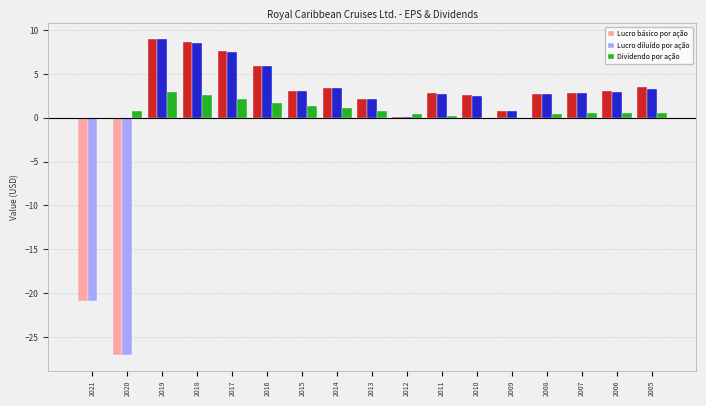

Is the value of Dividendo por ação at 2009 greater than the value of Lucro diluído por ação at 2005?

No